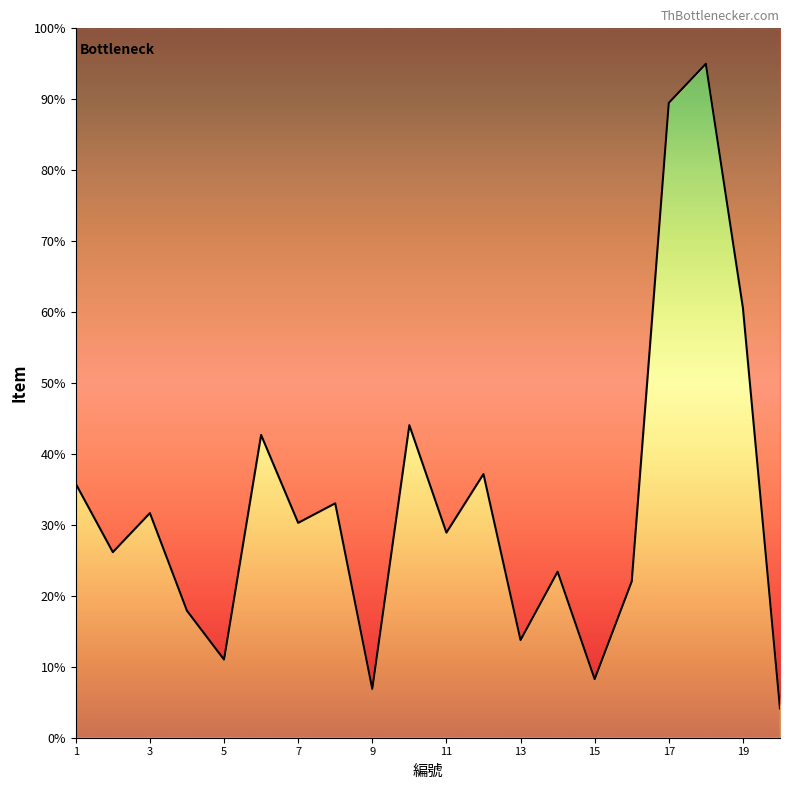

How many data points are less than 30?

10